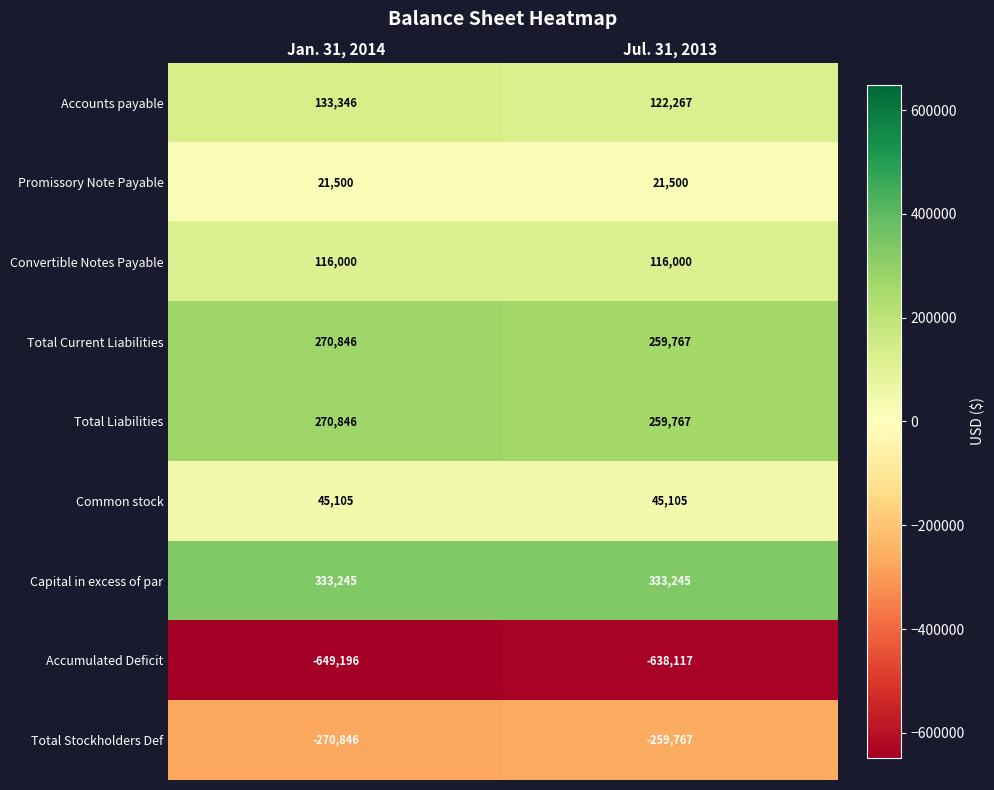

What is the sum of the Capital in excess of par values at Jan. 31, 2014 and Jul. 31, 2013?

666490